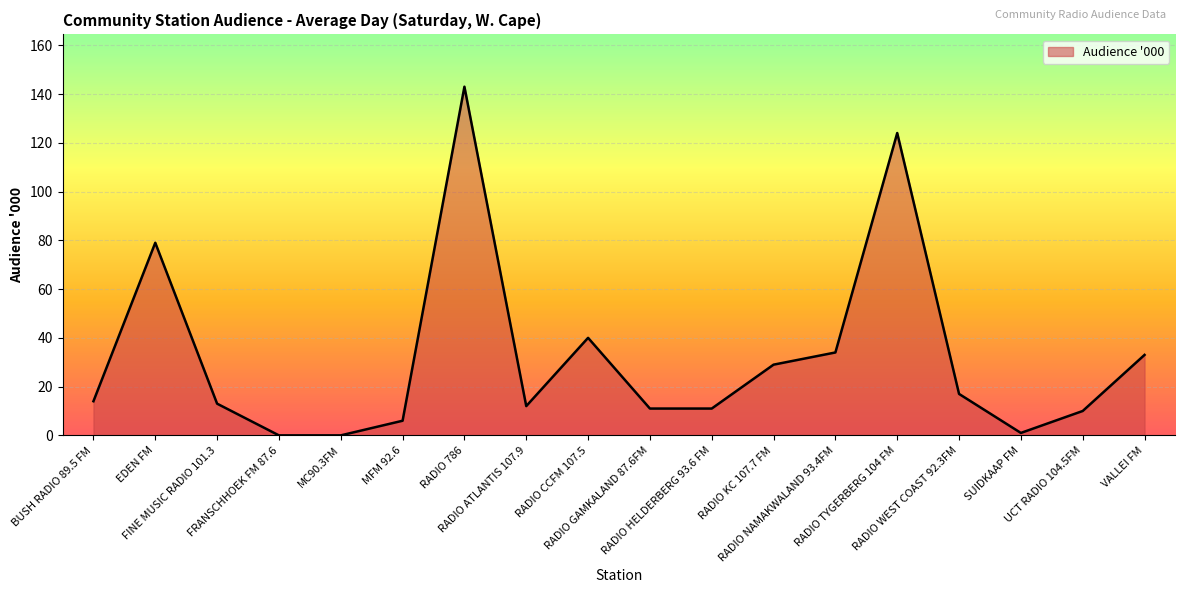

What is the difference between the maximum and minimum values?

143